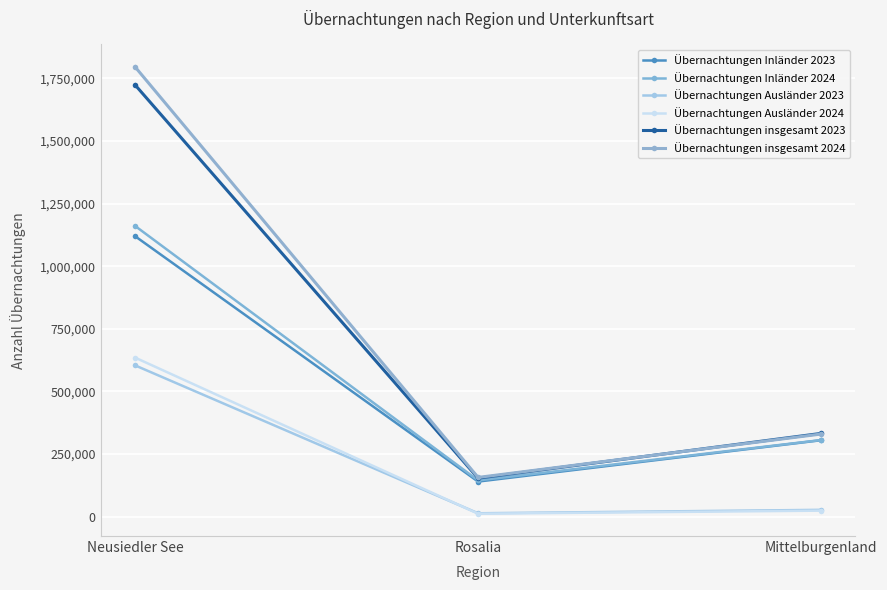

Which label corresponds to the largest value in the chart?

Neusiedler See